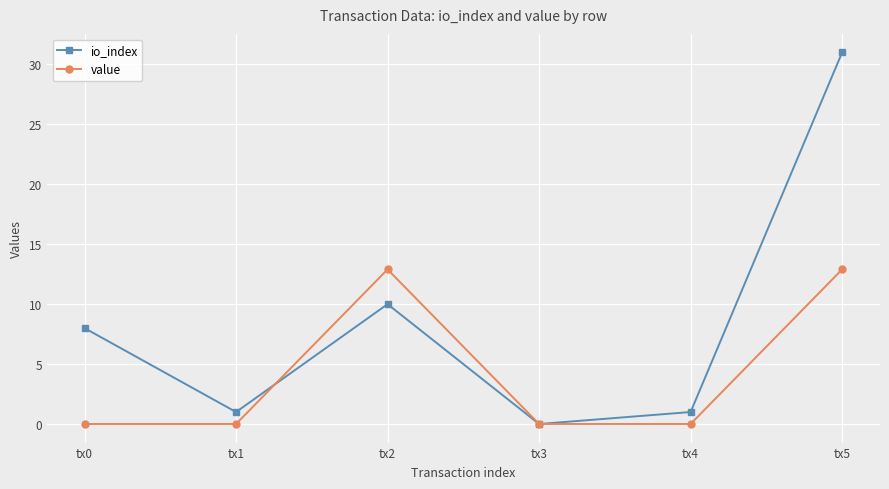

In io_index, how many points are lower than both neighbors (excluding endpoints)?

2